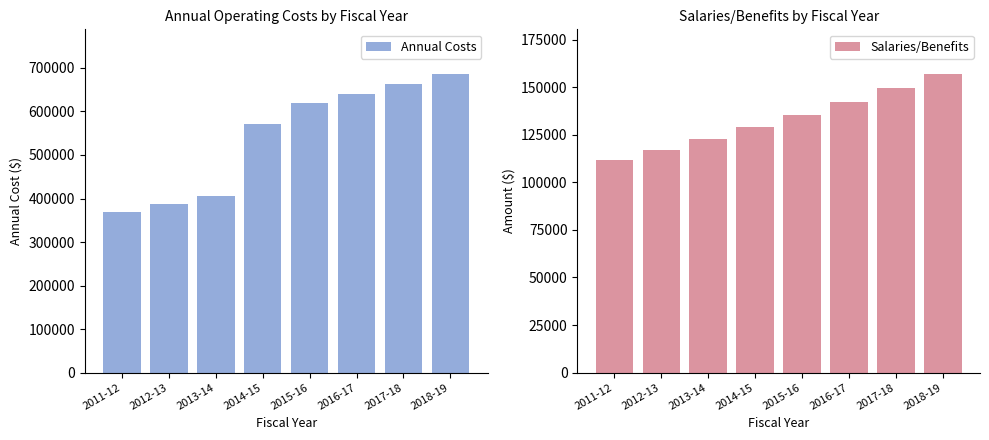

Rank the series by their maximum value, from highest to lowest.

Annual Costs, Salaries/Benefits